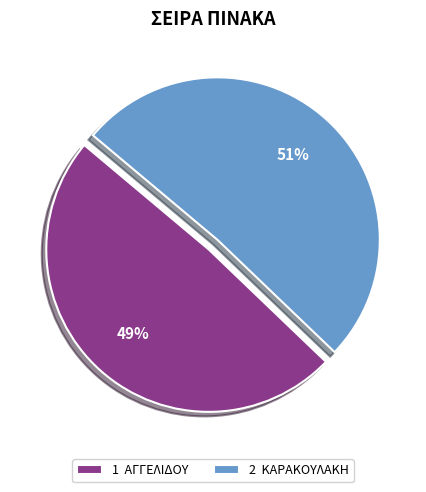

To the nearest percent, what is the difference between the largest and smallest slice percentages?

2%